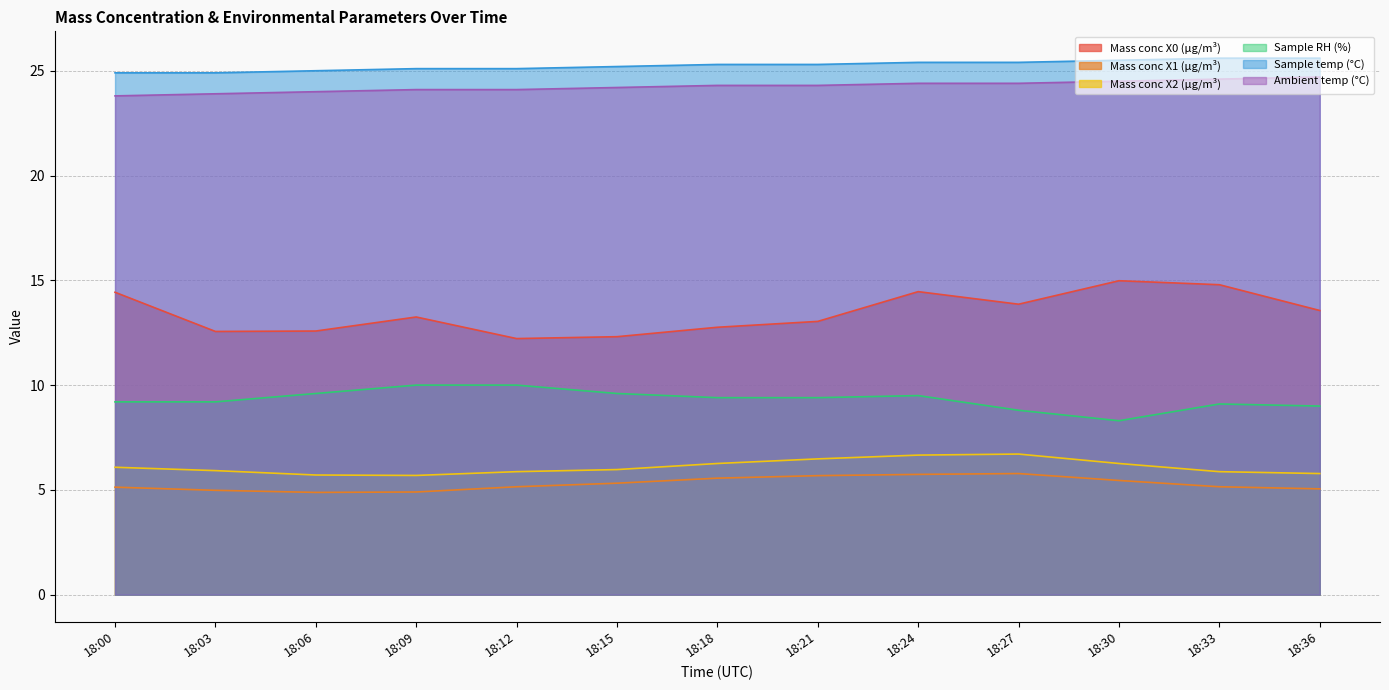

What are all the series names shown in the legend?

Mass conc X0 (μg/m³), Mass conc X1 (μg/m³), Mass conc X2 (μg/m³), Sample RH (%), Sample temp (°C), Ambient temp (°C)